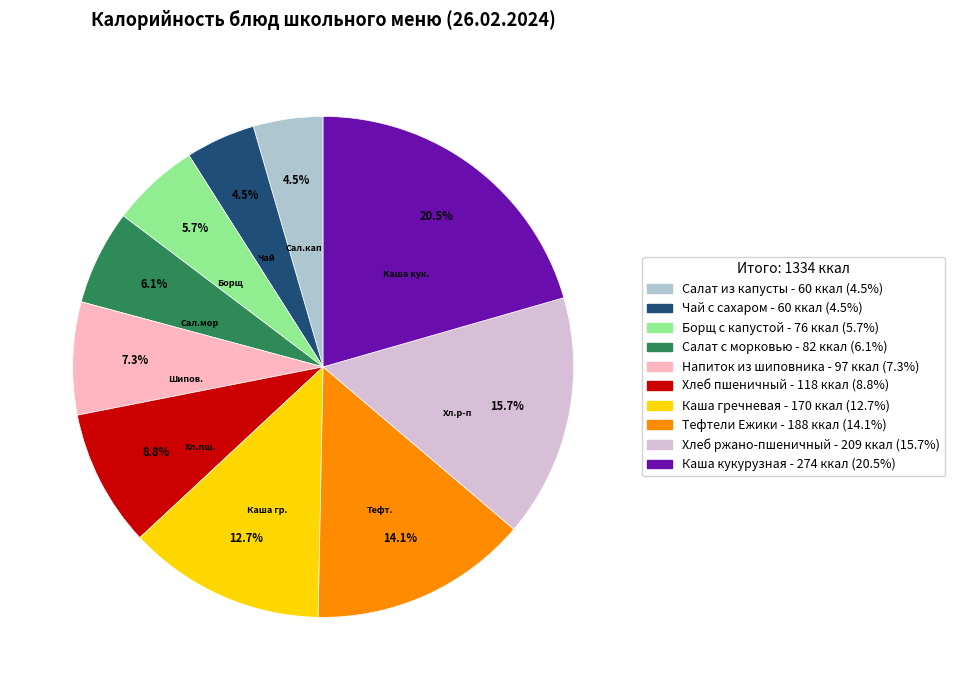

Is there a majority slice in this chart?

No